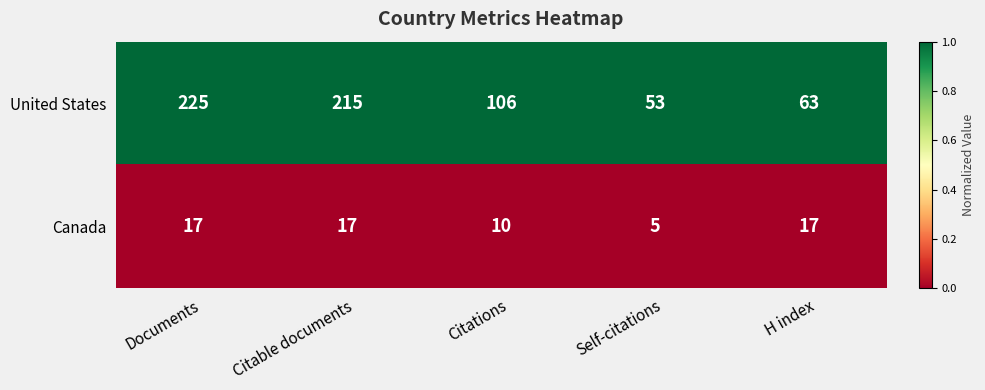

What is the sum of the Canada values at H index and Citations?

27